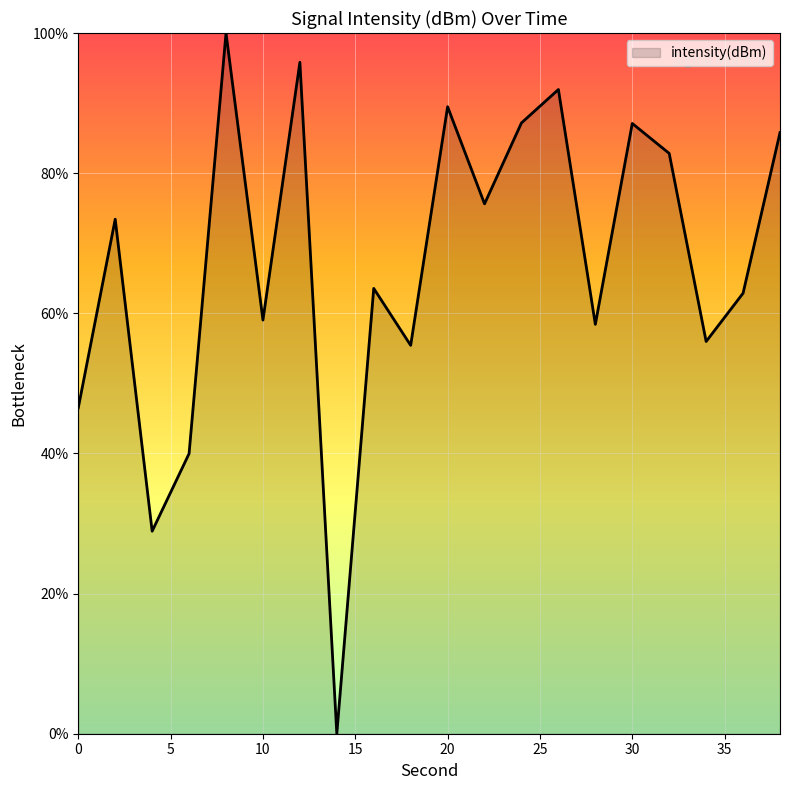

What is the maximum value shown in the chart?

100.0